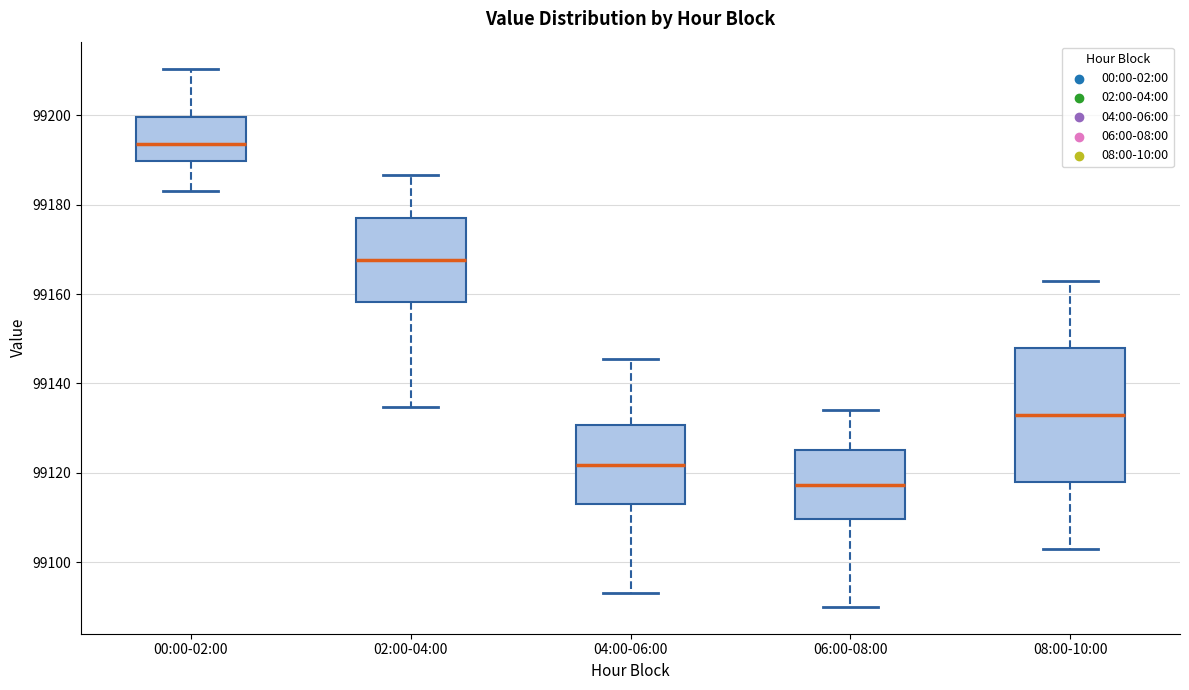

Comparing the boxes themselves (not the whiskers), which one is the tallest?

08:00-10:00